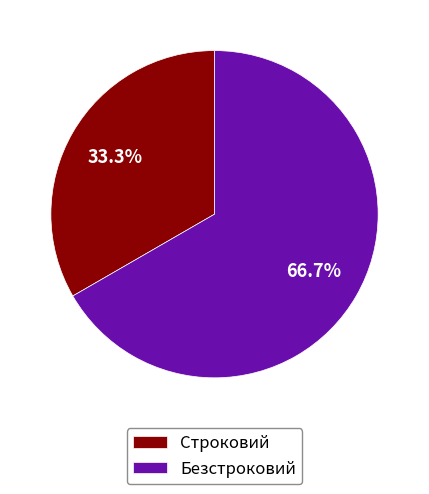

To the nearest percent, what is the average slice percentage?

50%